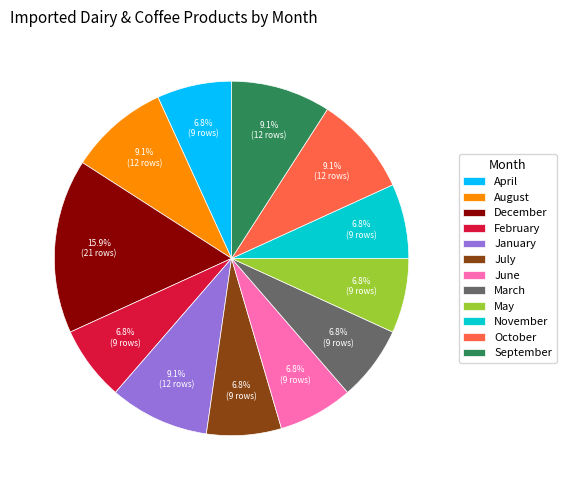

Which has a higher value, May or January?

January